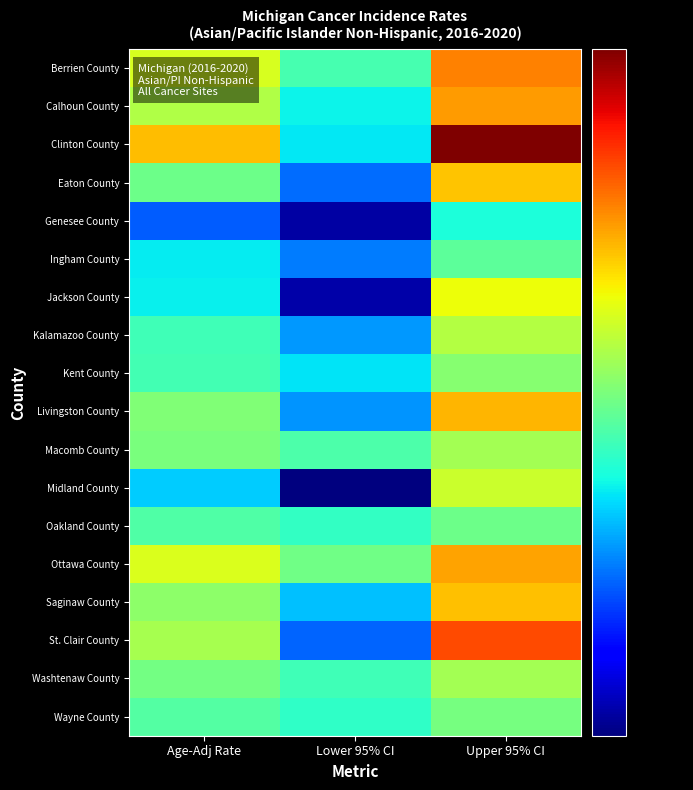

Which label corresponds to the smallest value in the chart?

Lower 95% CI